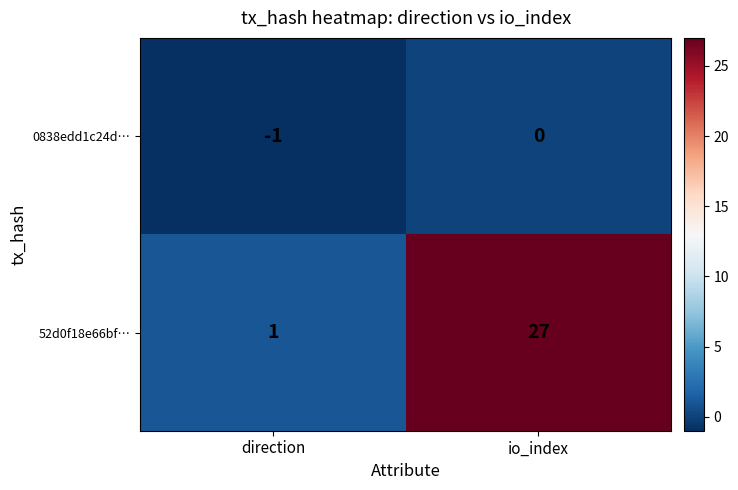

List the series in order of their peak value, highest first.

52d0f18e66bf…, 0838edd1c24d…